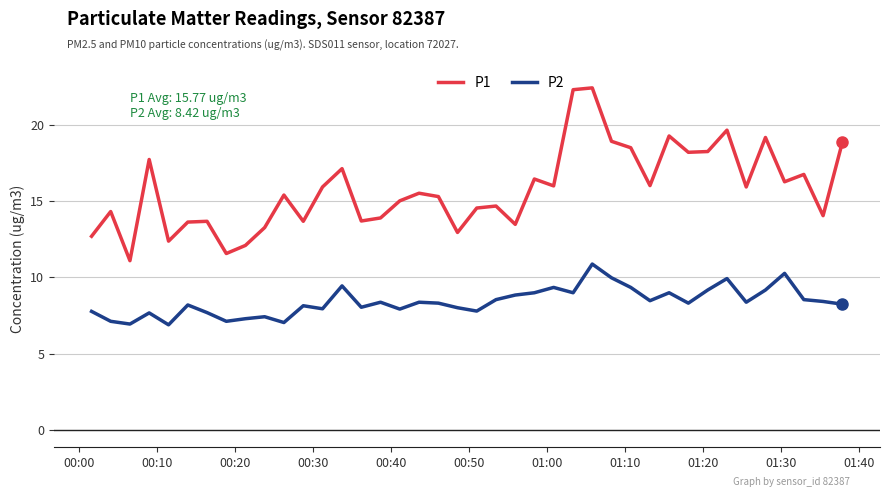

Which series has the largest total across all categories?

P1